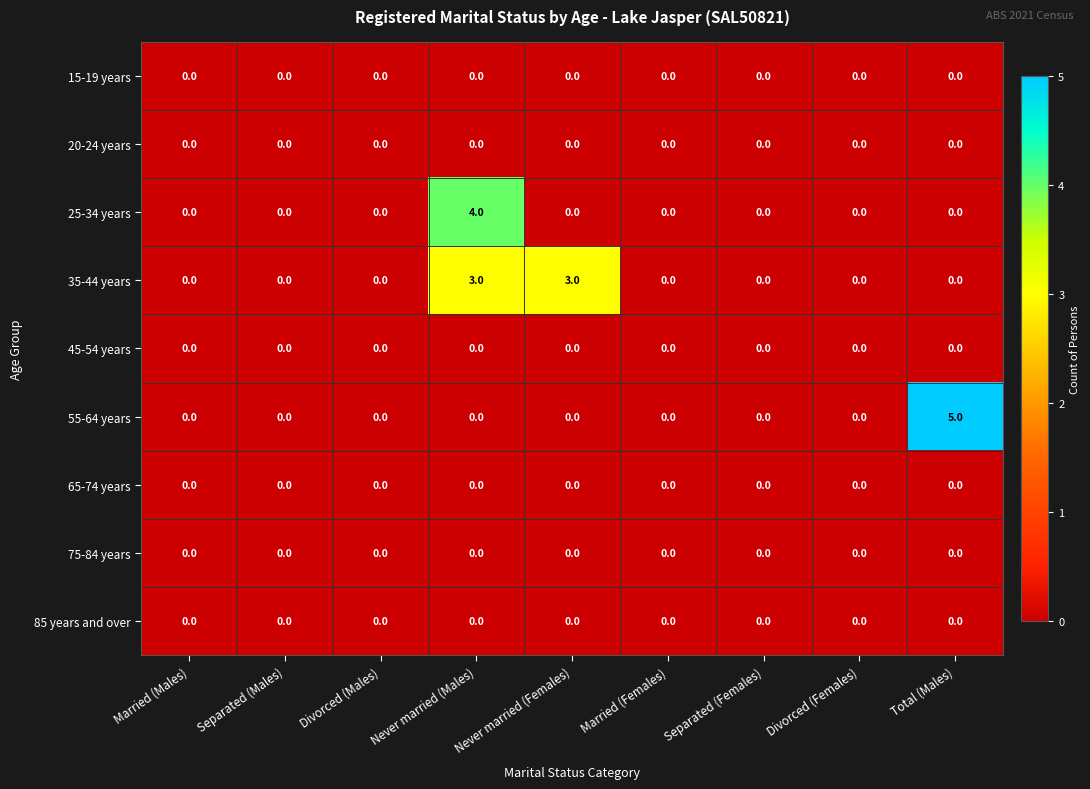

Which series has the largest range (max minus min)?

55-64 years